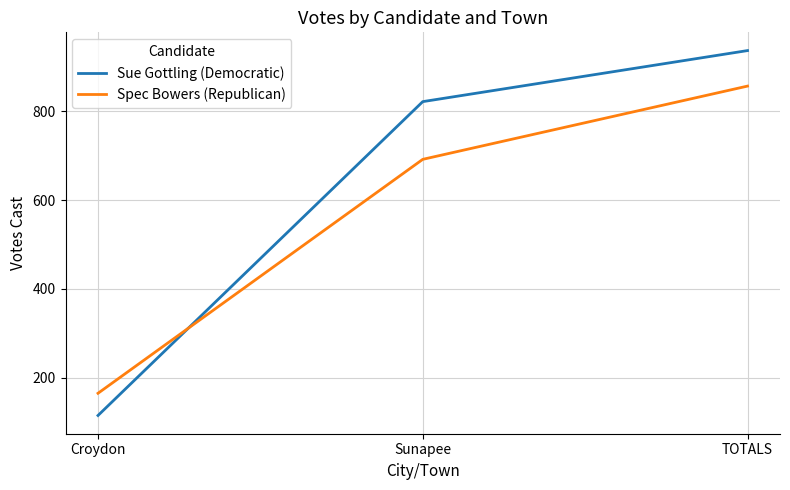

Which category has the lowest value in the Spec Bowers (Republican) series?

Croydon